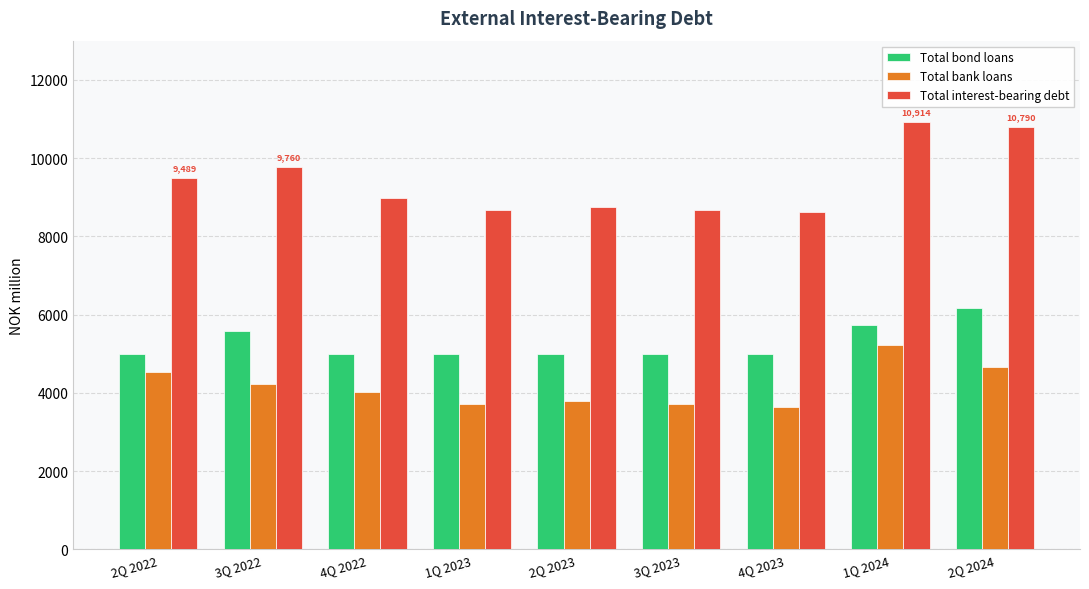

What is the value of the Total bond loans bar at the 6th from the left?

5000.0